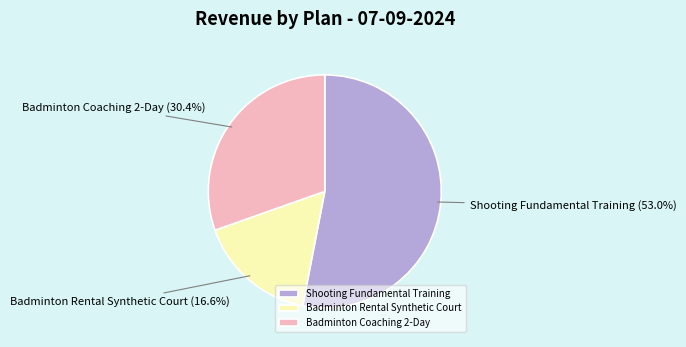

Combined, what portion of the pie is Badminton Coaching 2-Day and Badminton Rental Synthetic Court?

47.0%